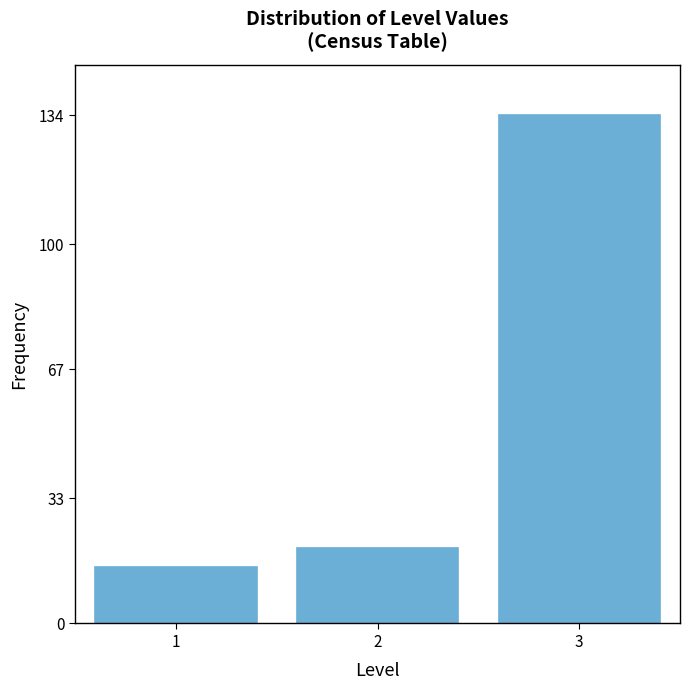

Reading right to left, extract all data points from this chart.

134	20	15